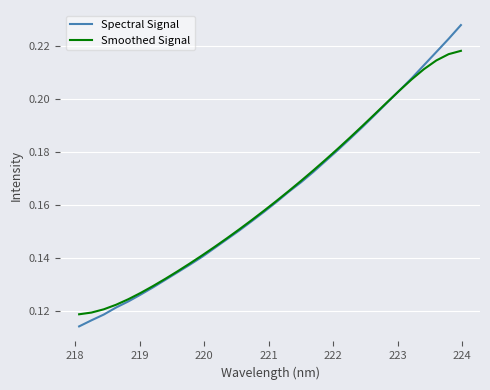

List the series in order of their peak value, highest first.

Spectral Signal, Smoothed Signal